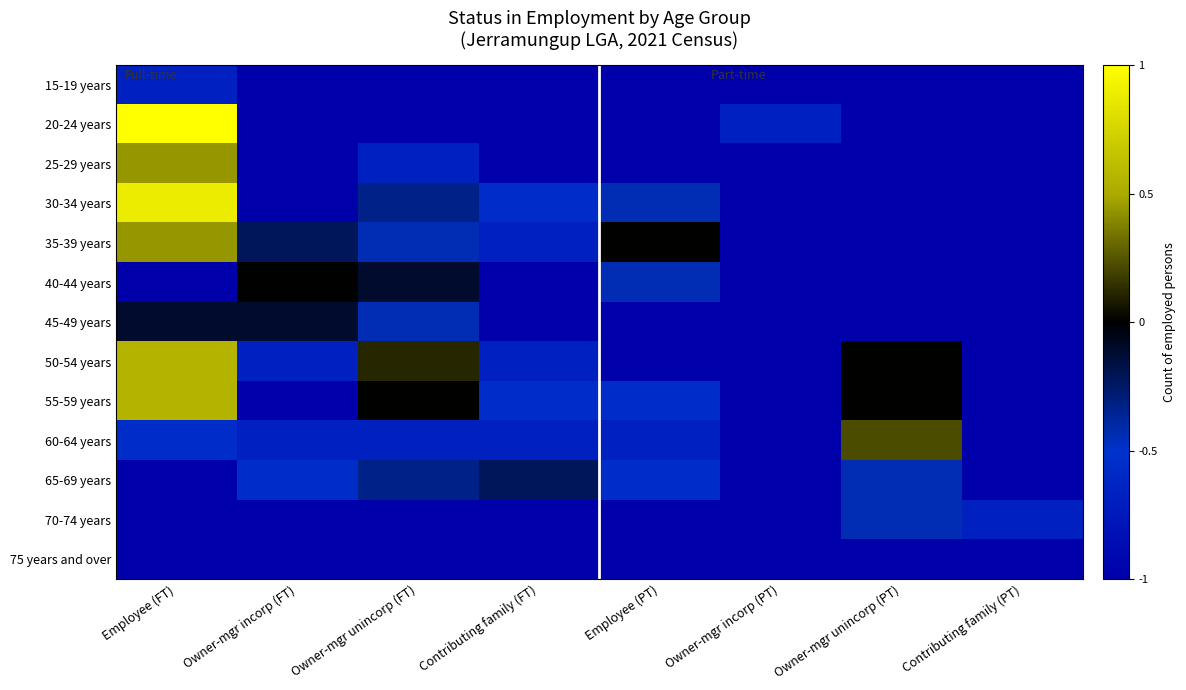

What is the total value across all series at Contributing family (PT)?

-12.7